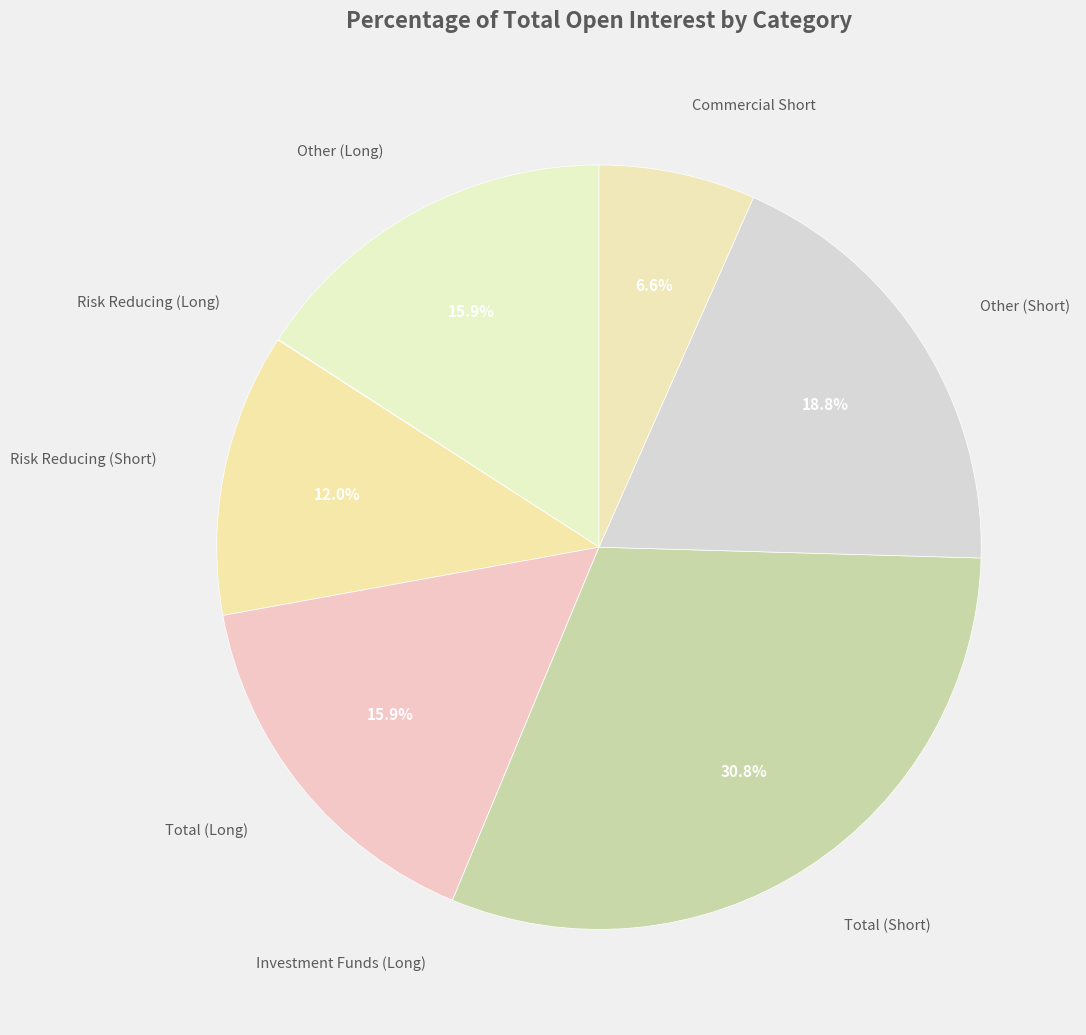

What is the smallest slice in the pie chart?

Investment Funds (Long)